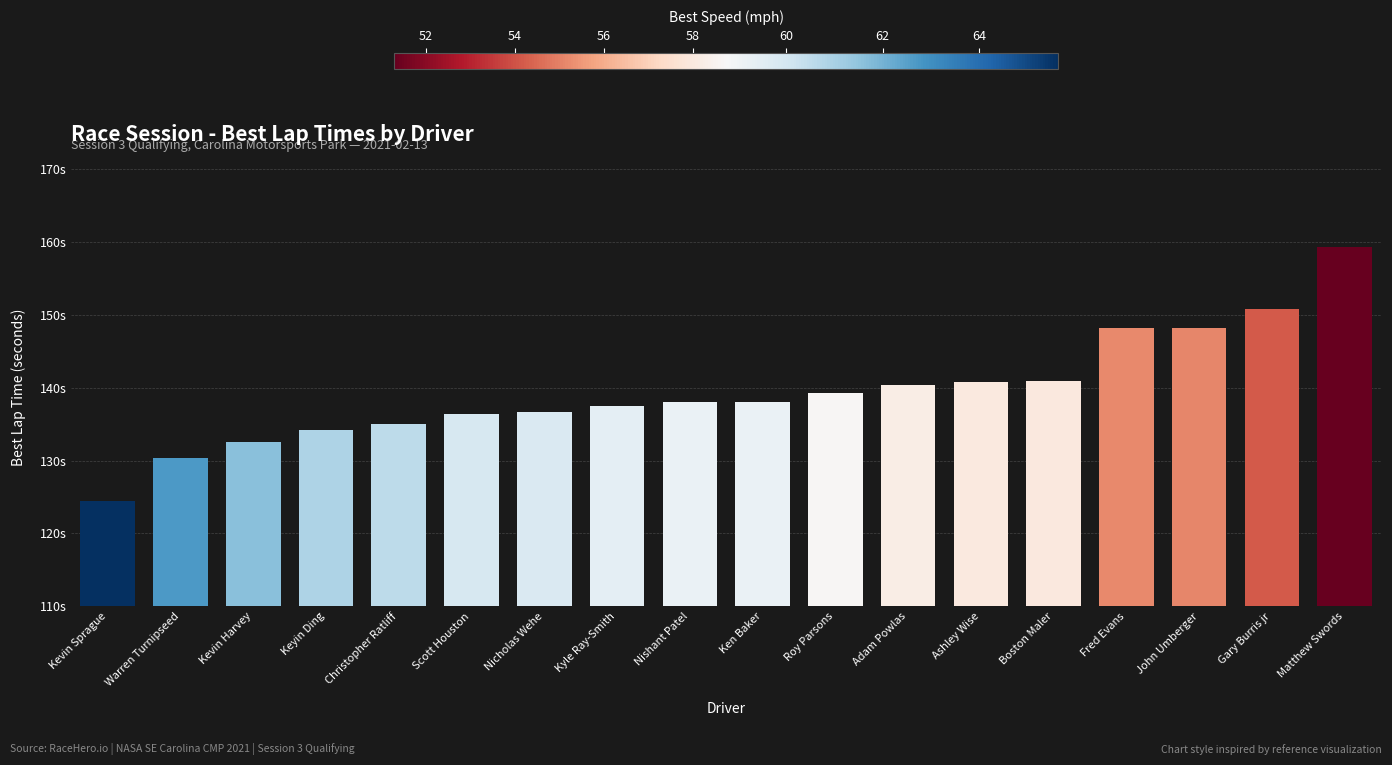

Reading left to right, extract all data points from this chart.

124.5	130.3	132.6	134.2	135.0	136.4	136.7	137.5	138.0	138.0	139.3	140.4	140.8	140.9	148.2	148.2	150.8	159.4